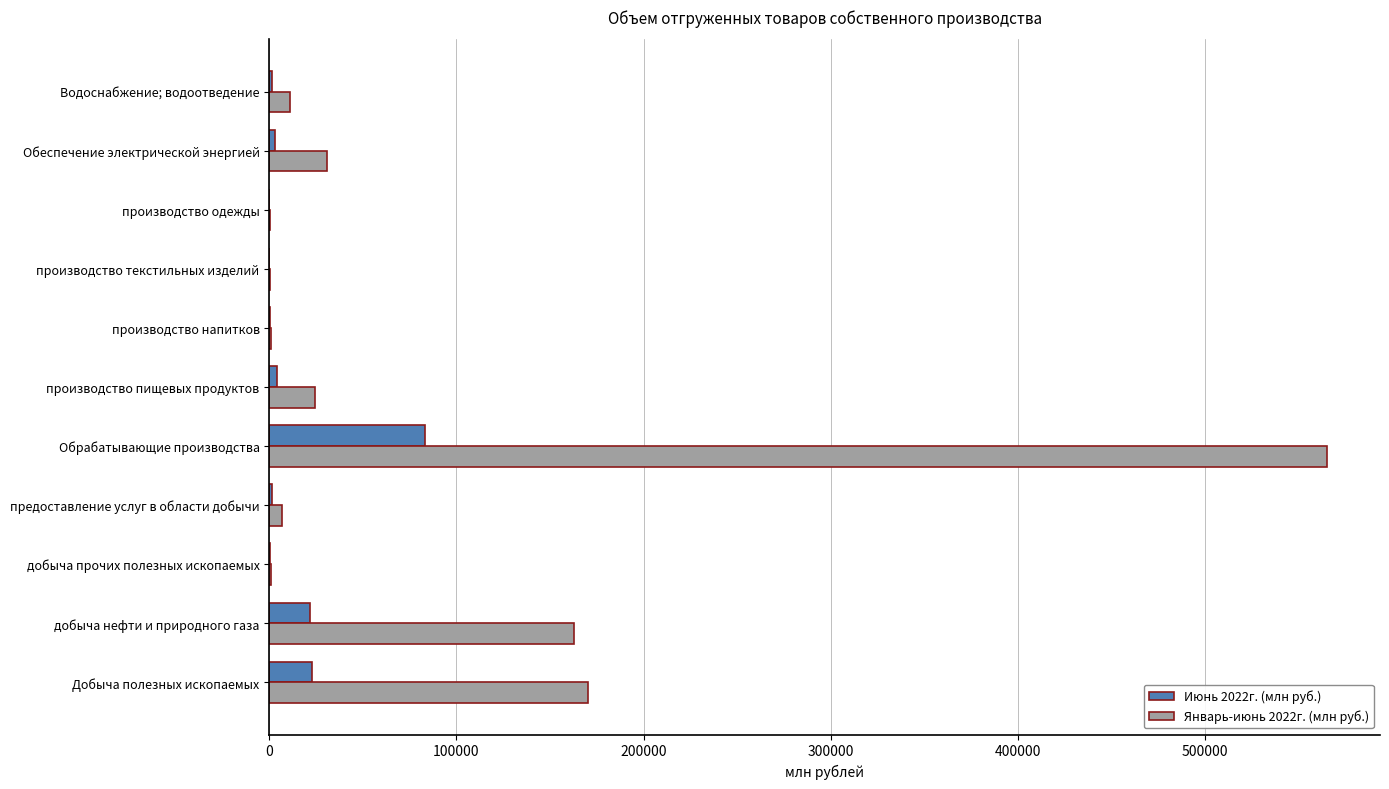

What is the sum of all Январь-июнь 2022г. (млн руб.) values?

973191.3